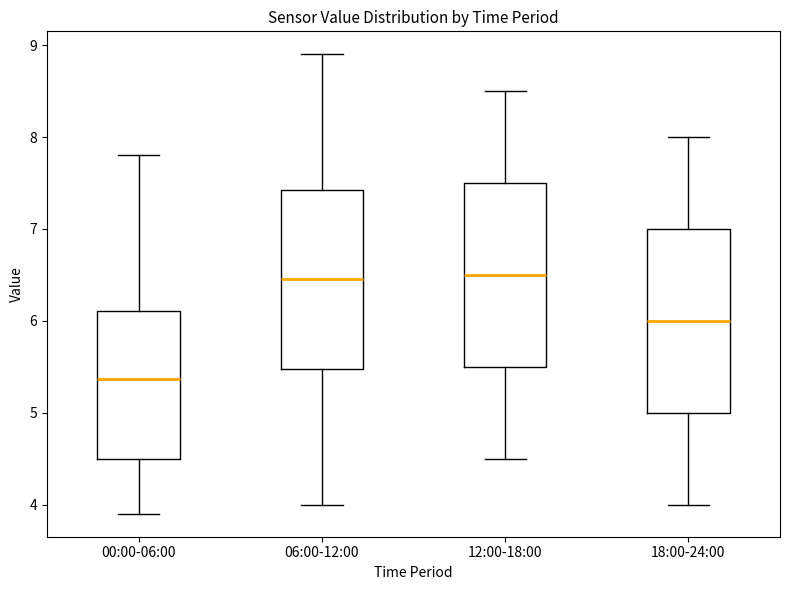

Where is the lower edge of the box for 06:00-12:00 on the y-axis? The values are not printed on the chart, so give them approximately, as read against the axis.

5.5